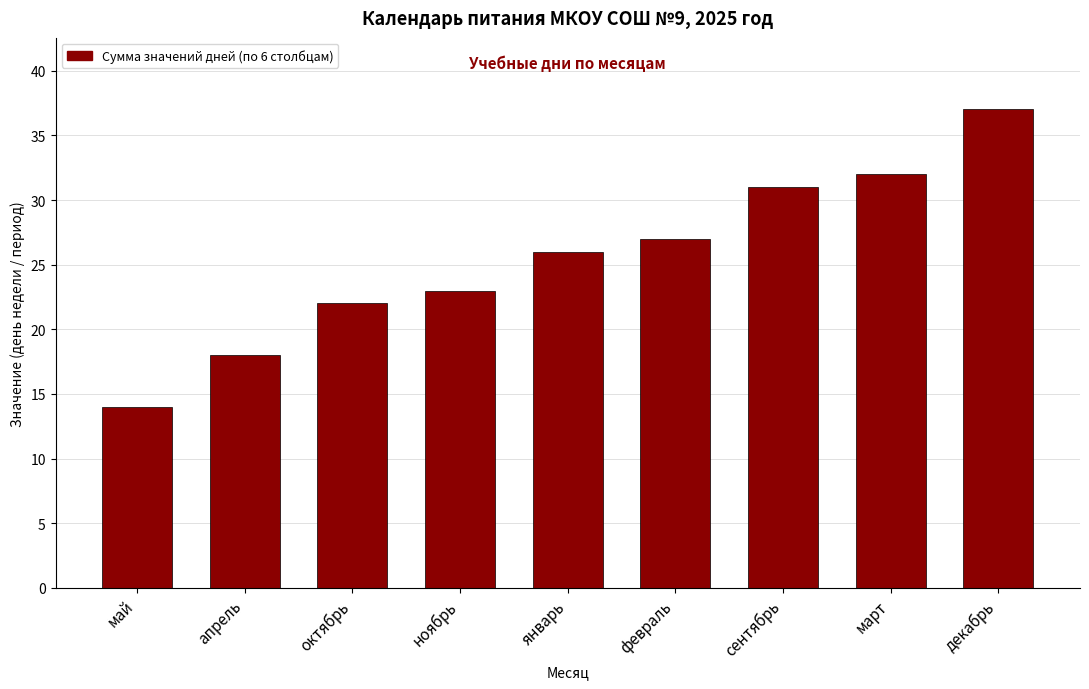

What is the difference between the second highest and second lowest values?

14